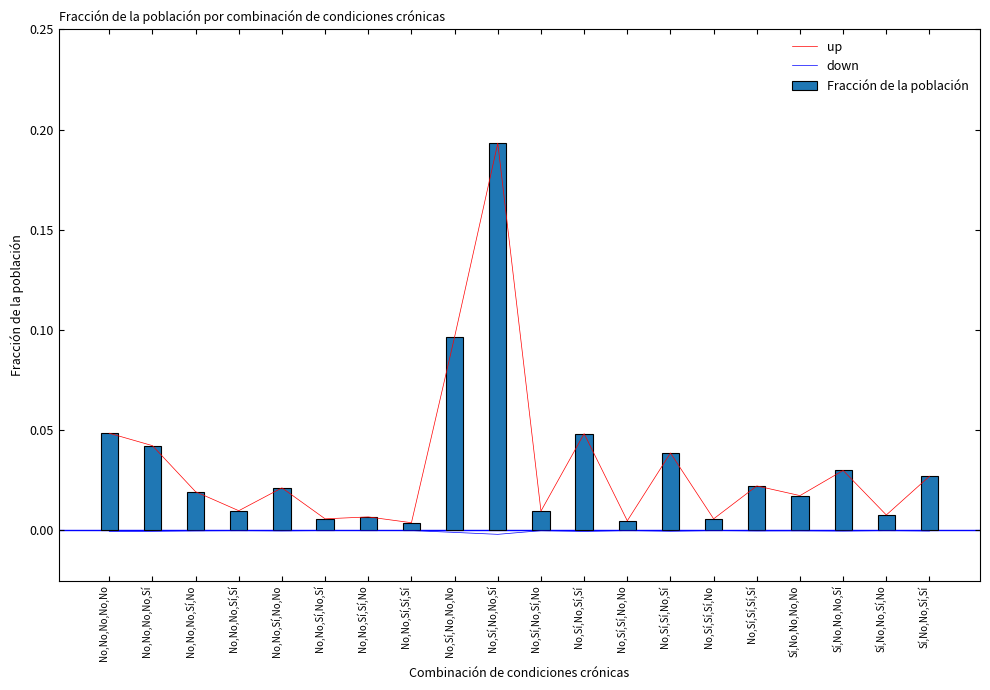

How many categories are shown in the chart?

20